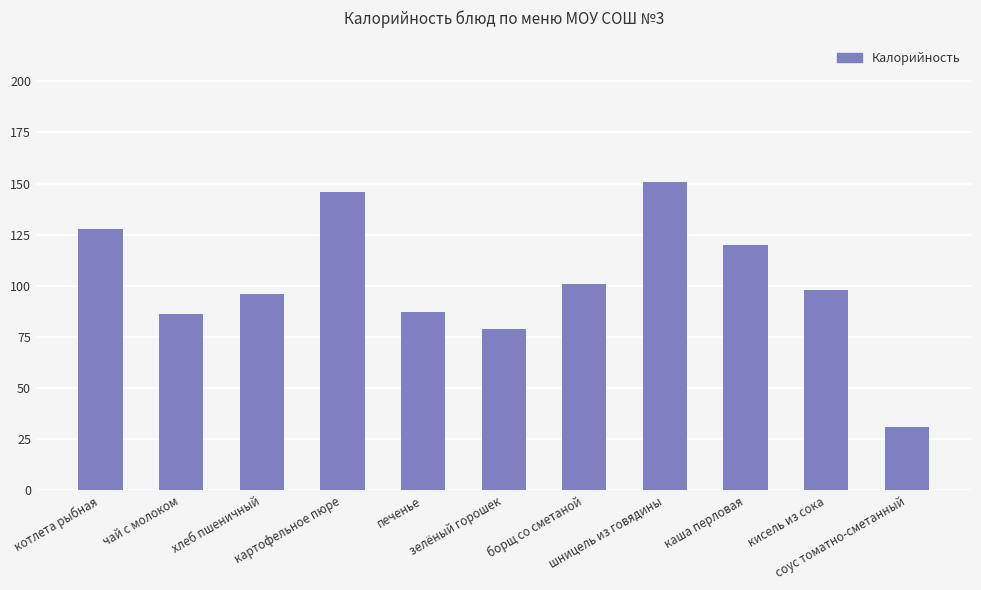

Are the bars grouped side by side (vs. stacked)?

No